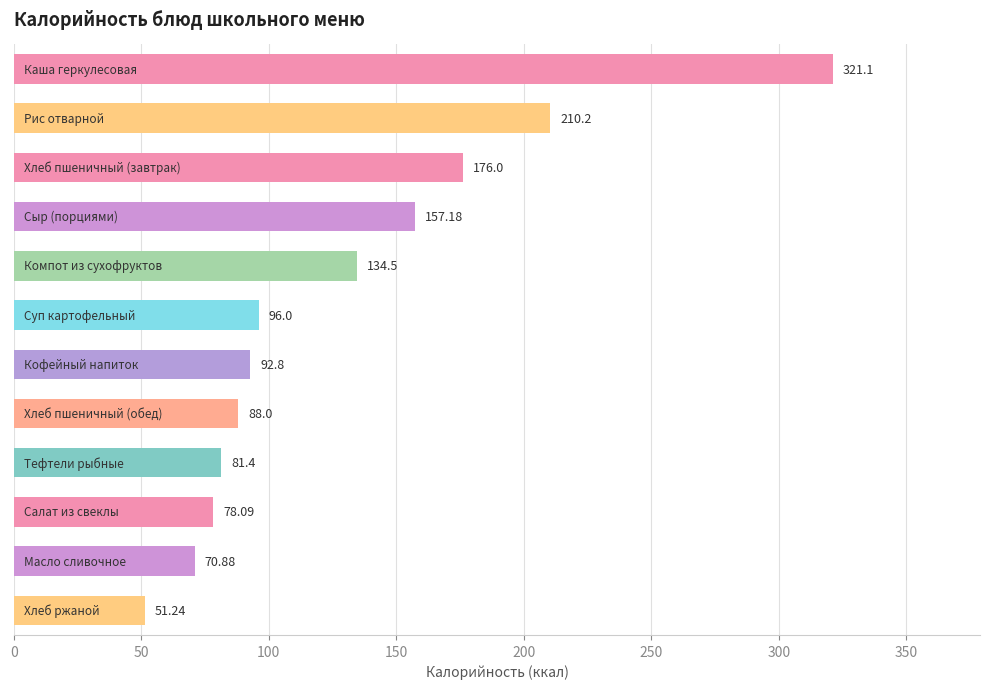

Are the bars grouped side by side (vs. stacked)?

No